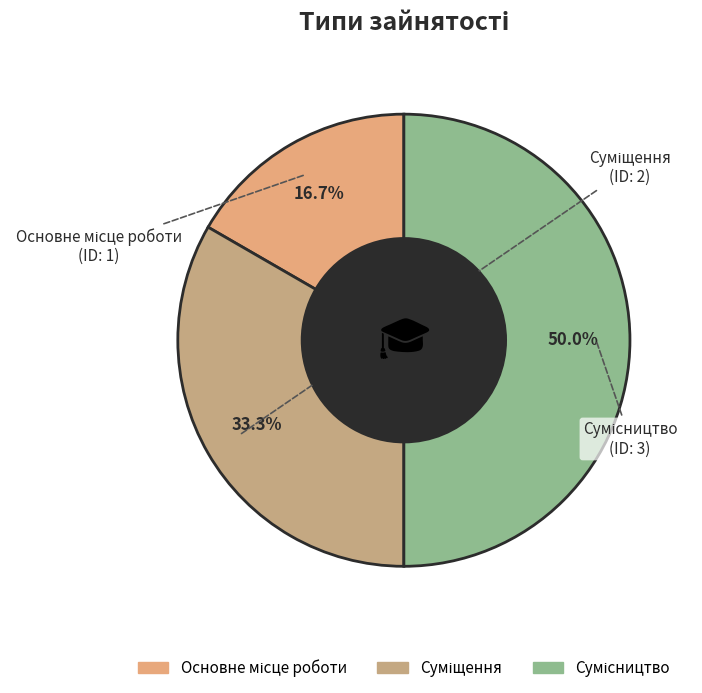

What percentage do Основне місце роботи and Сумісництво together represent?

66.7%